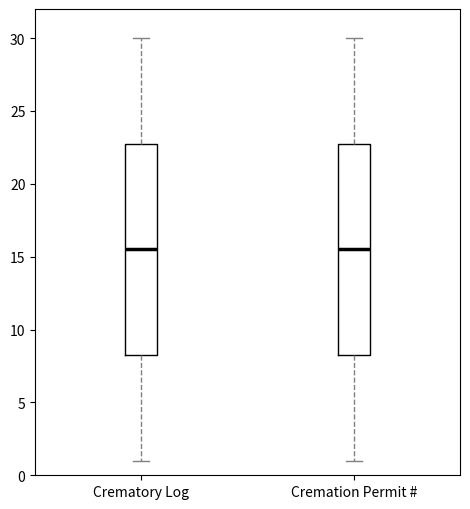

Reading left to right, transcribe this box plot: for each box, give where its median line is, the range the box spans, and where its two whiskers end, as read against the y-axis. The values are not printed on the chart, so give them approximately, as read against the axis.

Crematory Log: median 15.5, box 8.5 to 23.0, whiskers 1.0 to 30.0
Cremation Permit #: median 15.5, box 8.5 to 23.0, whiskers 1.0 to 30.0